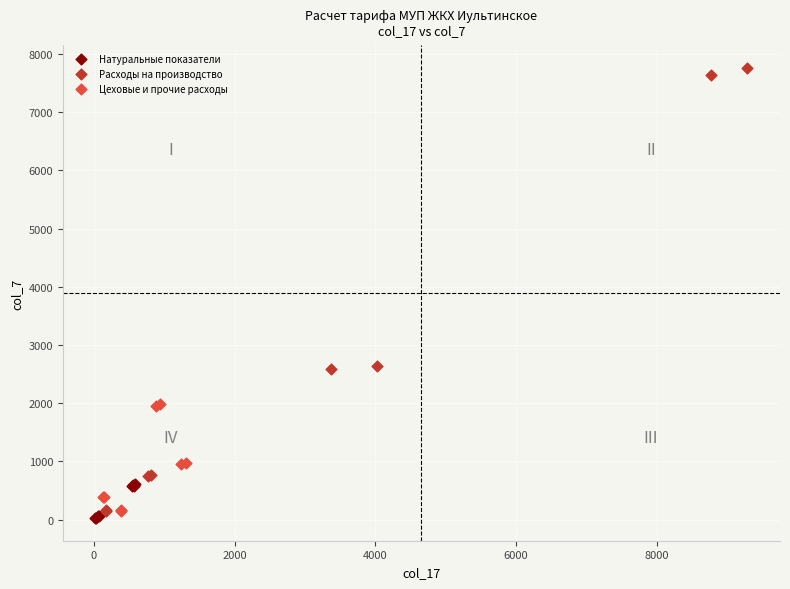

What are all the series names shown in the legend?

Натуральные показатели, Расходы на производство, Цеховые и прочие расходы